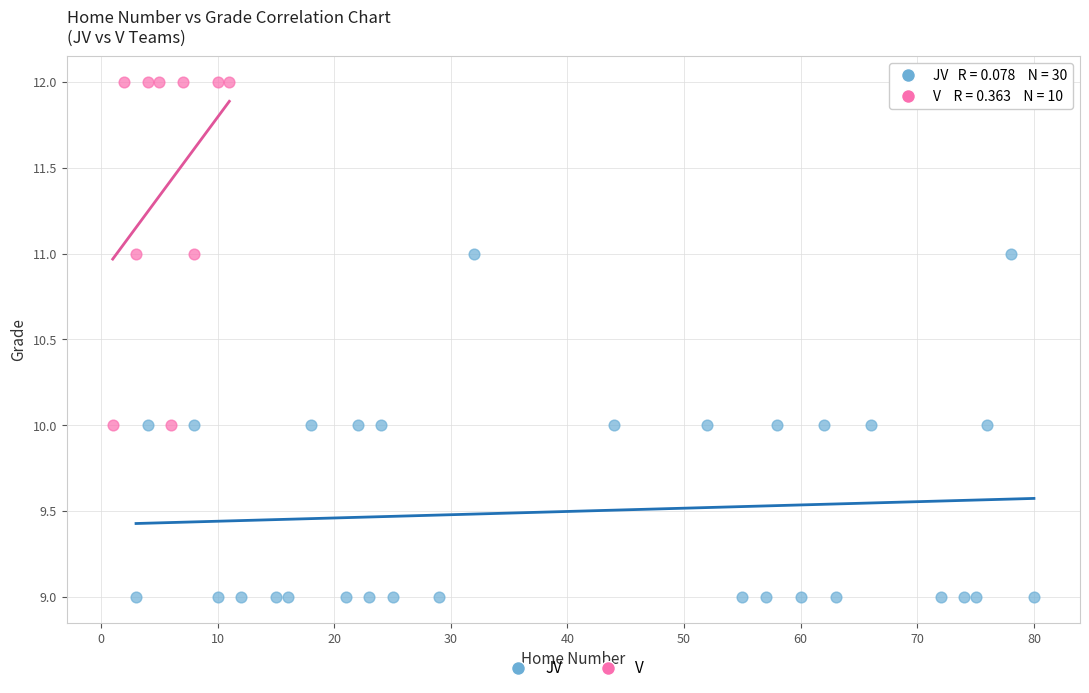

Which series contains the highest Y value?

V